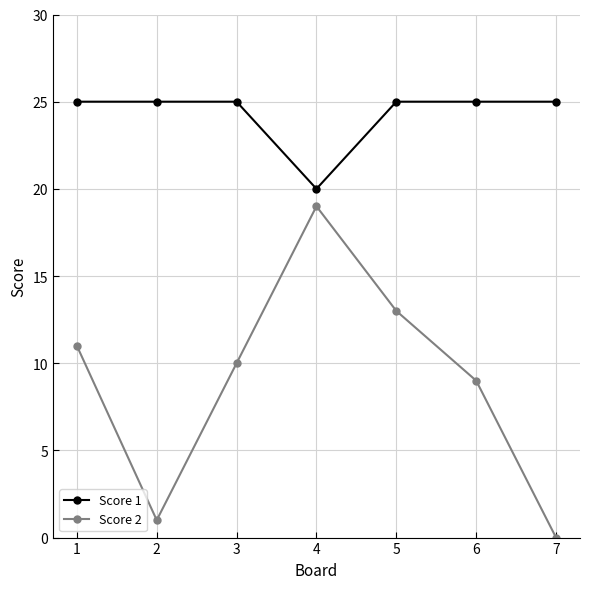

Rank the series by their maximum value, from highest to lowest.

Score 1, Score 2